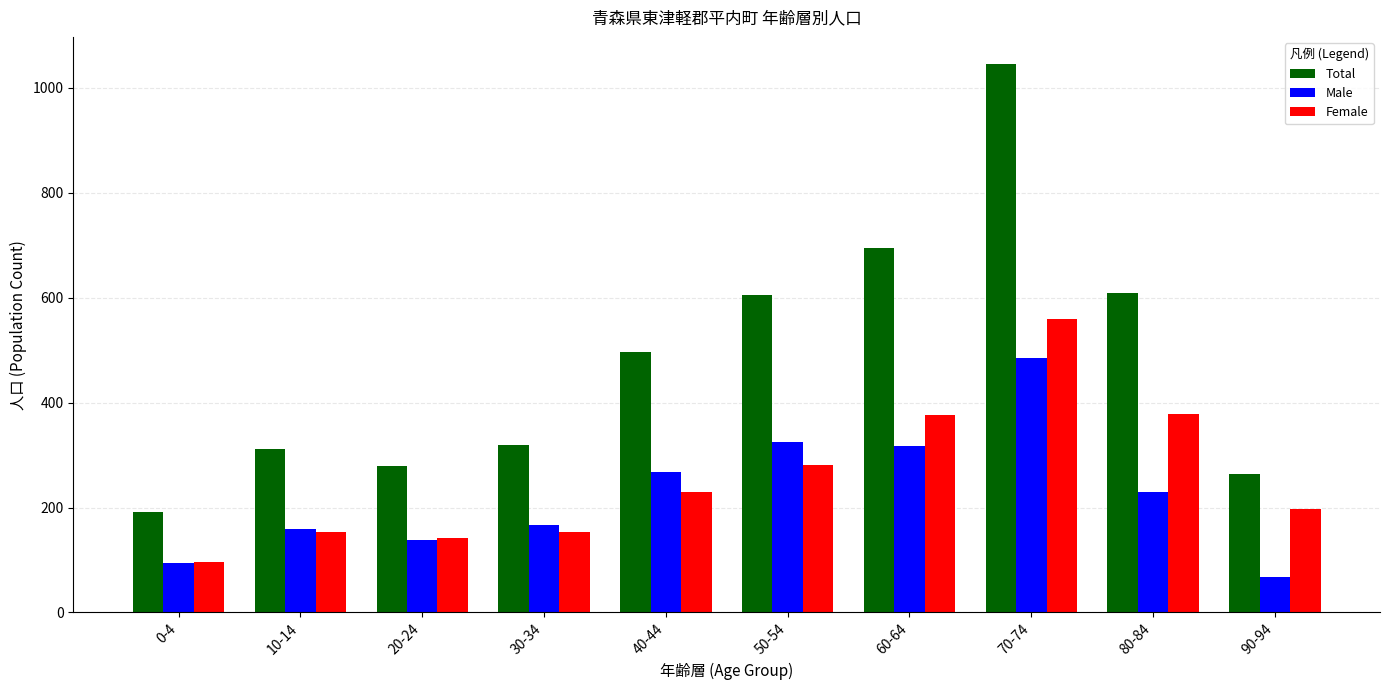

Is it true that Total equals 846 at 40-44?

False